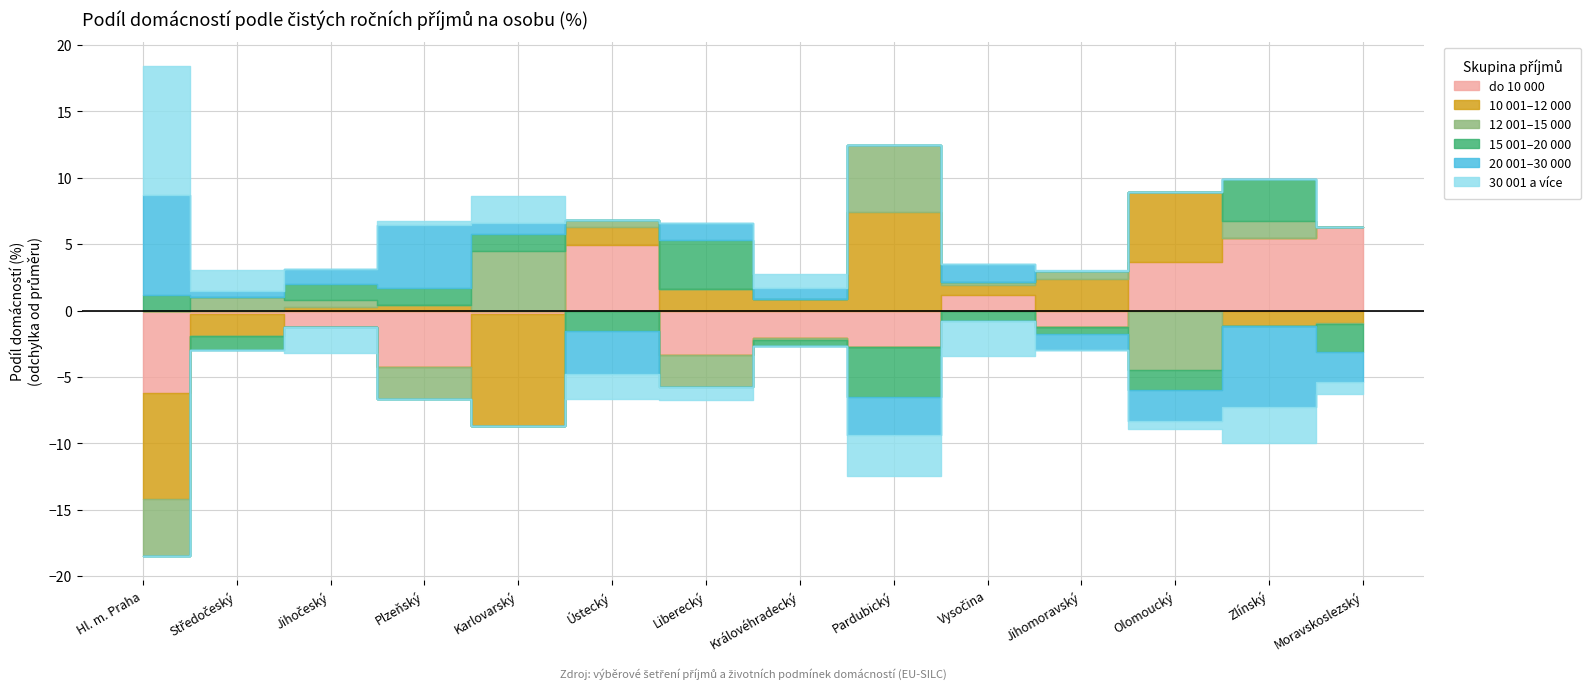

Does the chart have visible grid lines?

Yes